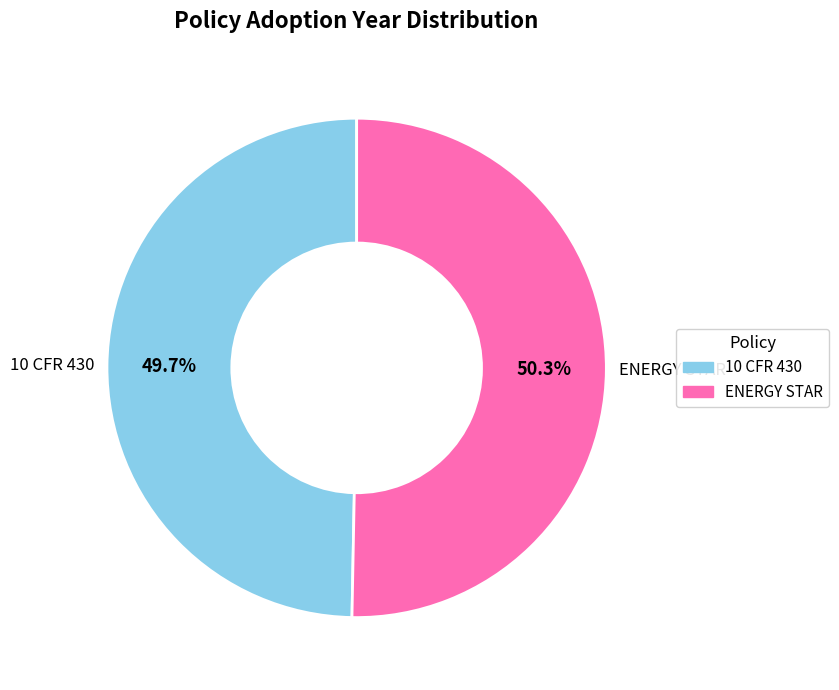

Do ENERGY STAR and 10 CFR 430 together represent more than half of the pie?

Yes